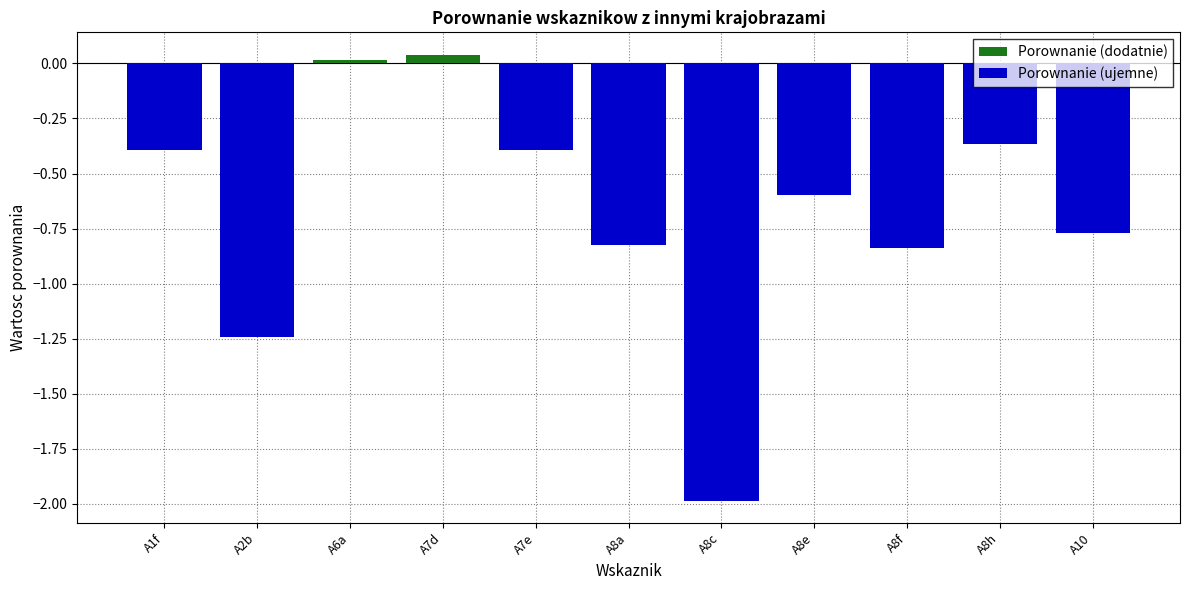

List the series in order of their peak value, lowest first.

Porownanie (ujemne), Porownanie (dodatnie)